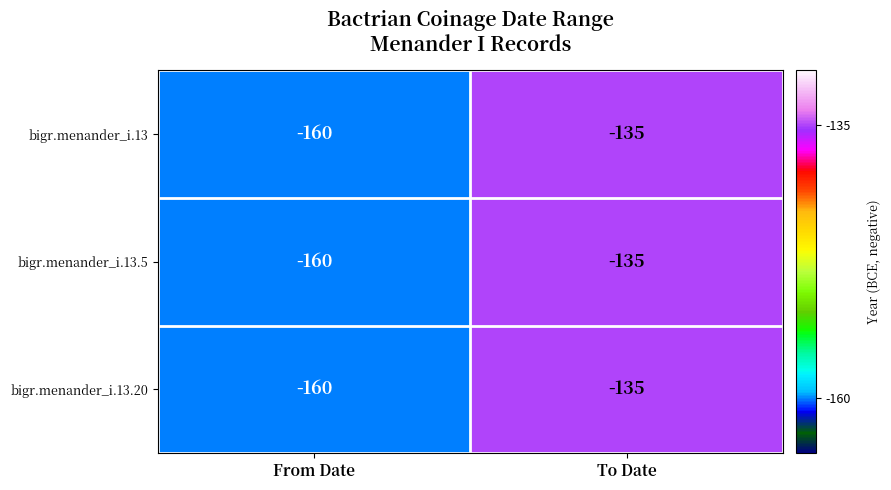

At which label is bigr.menander_i.13.5 closest to -147?

To Date